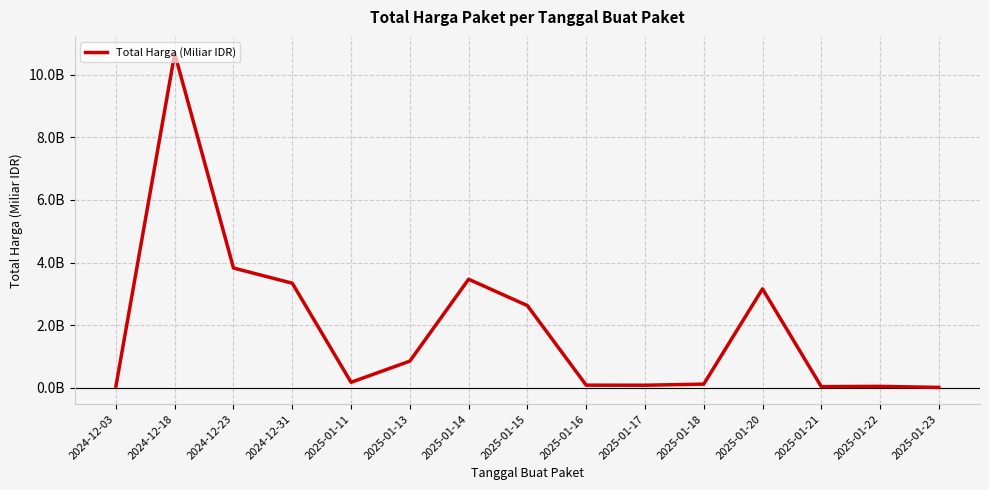

How many points are lower than both their immediate neighbors (excluding endpoints)?

3